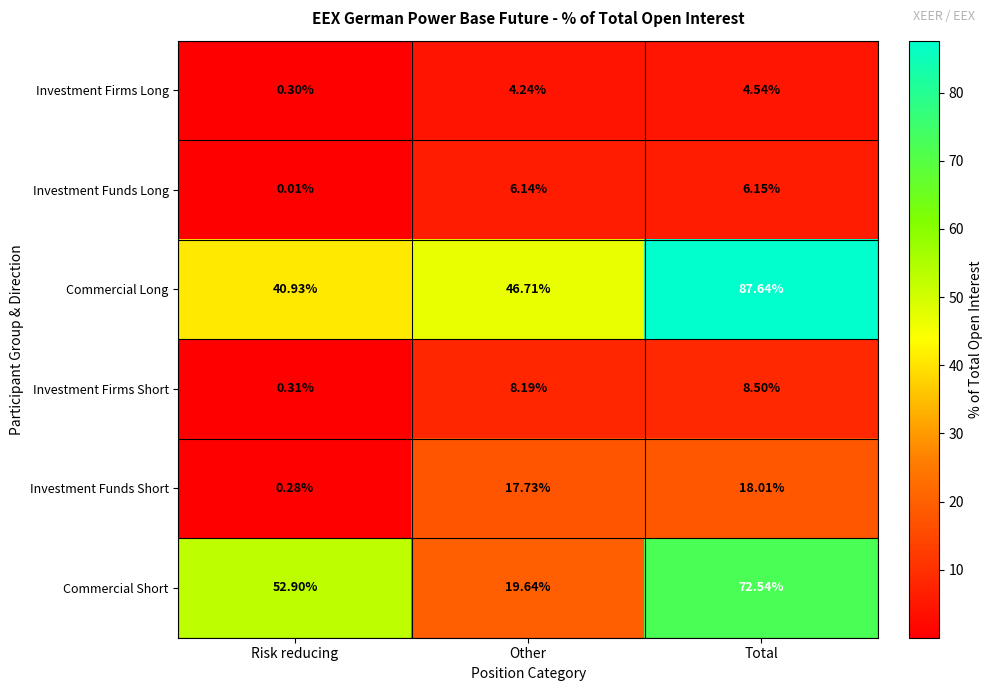

Which series has the largest total across all categories?

Commercial Long